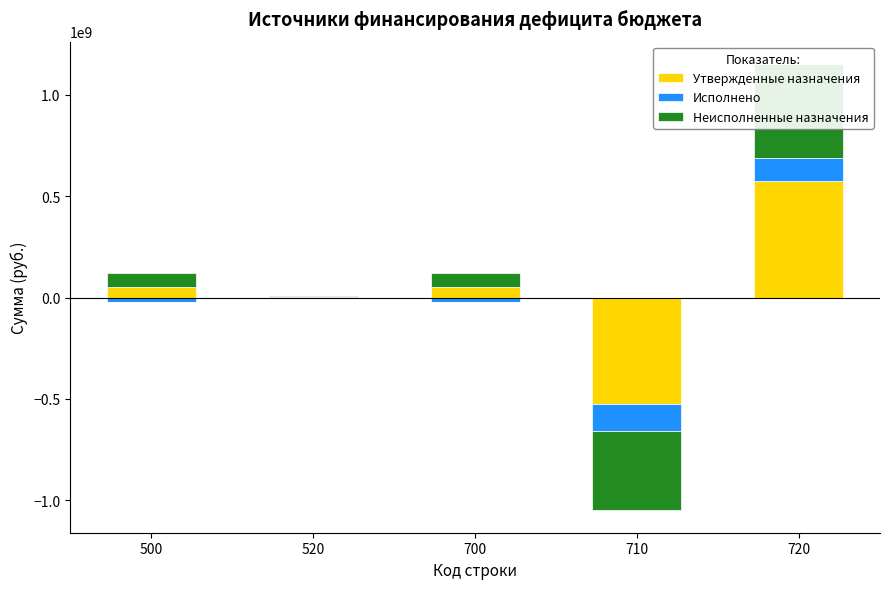

How many data points in Исполнено are above 0?

2